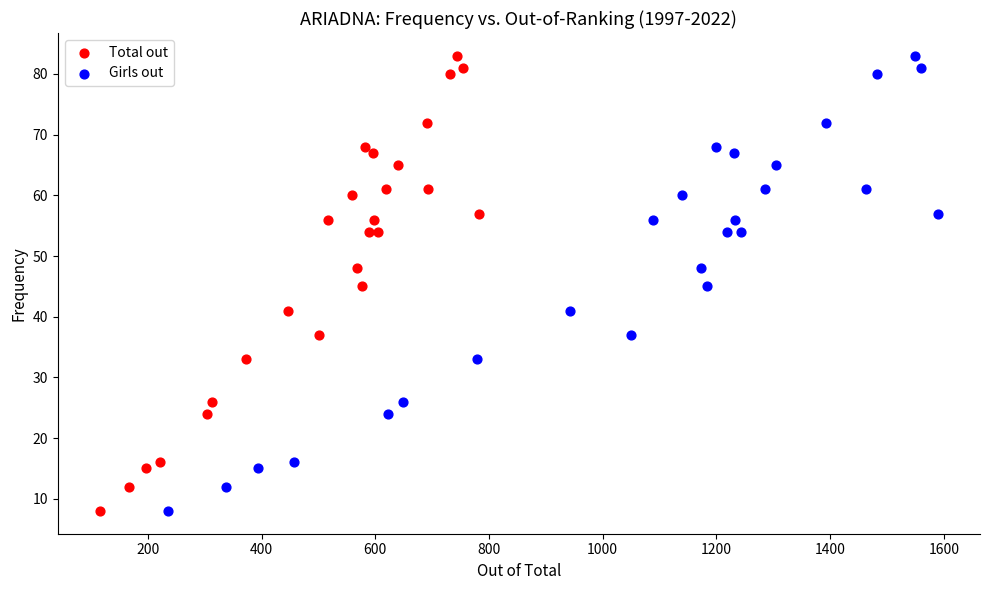

What are all the series names shown in the legend?

Total out, Girls out